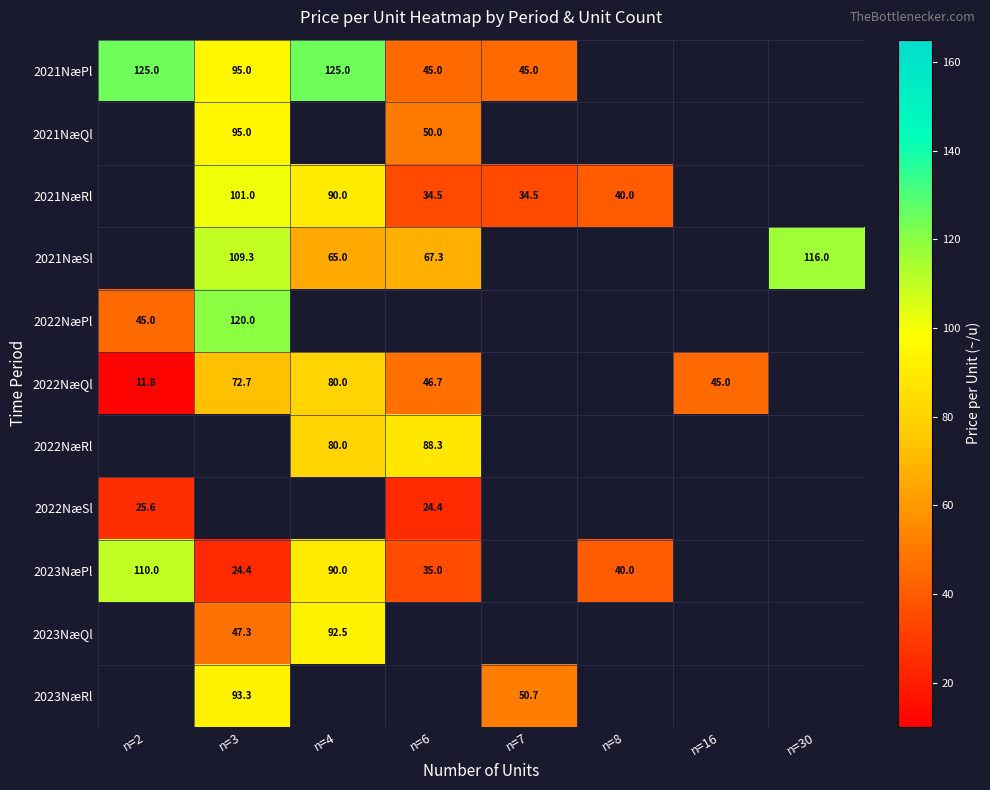

Is it true that 2022NæRl equals 80.0 at n=4?

True